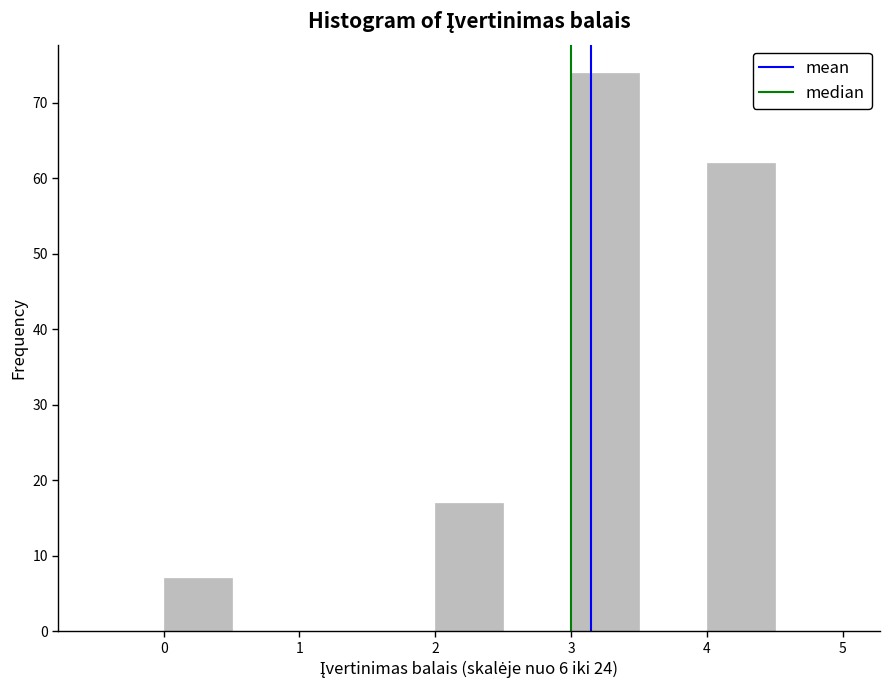

What is the height of the bar covering 0.0 to 0.5 on the x-axis? The values are not printed on the chart, so give them approximately, as read against the axis.

7